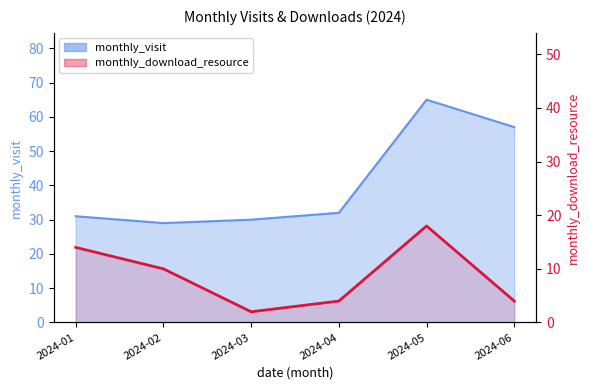

Reading left to right, transcribe all the data shown in this chart.

monthly_visit: 2024-01=31	2024-02=29	2024-03=30	2024-04=32	2024-05=65	2024-06=57
monthly_download_resource: 2024-01=14	2024-02=10	2024-03=2	2024-04=4	2024-05=18	2024-06=4